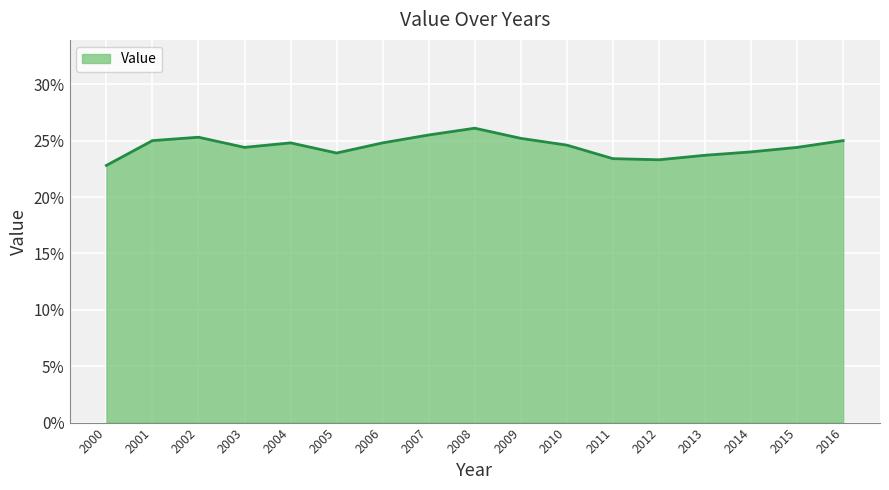

At which category does the data reach its first local valley?

2003